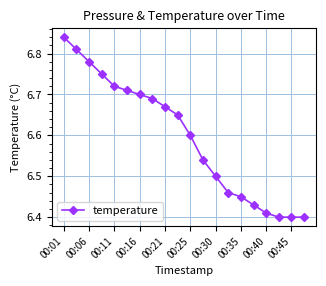

How many values are between 6 and 7?

20